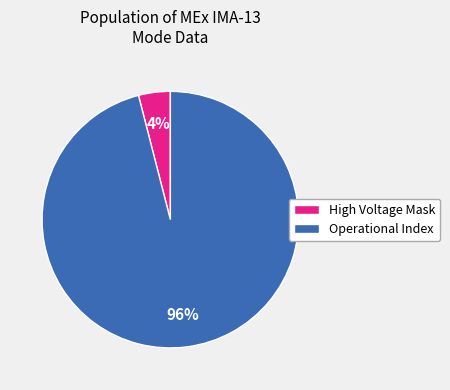

How many slices are in this pie chart?

2